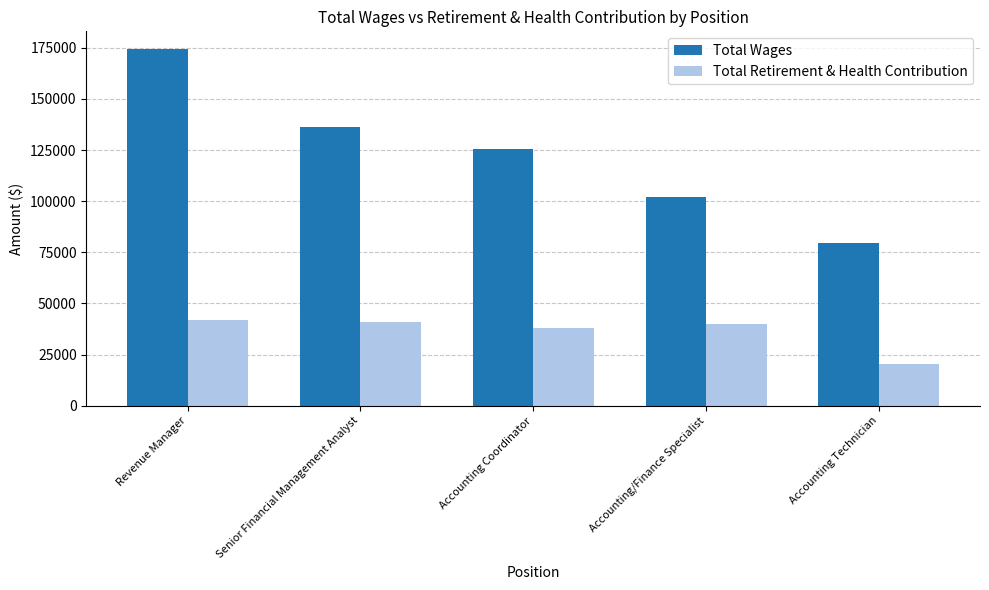

What is the label of the 4th bar from the left?

Accounting/Finance Specialist